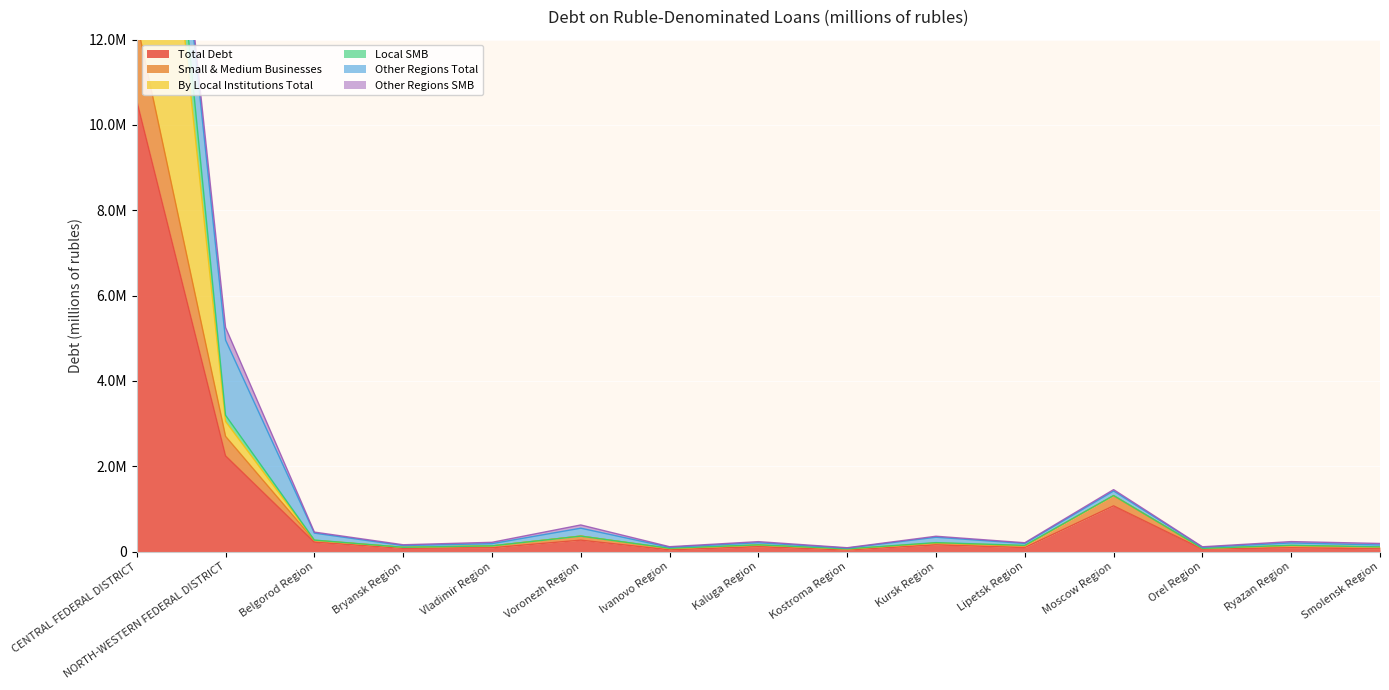

Where does the Local SMB series first go above 140558?

CENTRAL FEDERAL DISTRICT